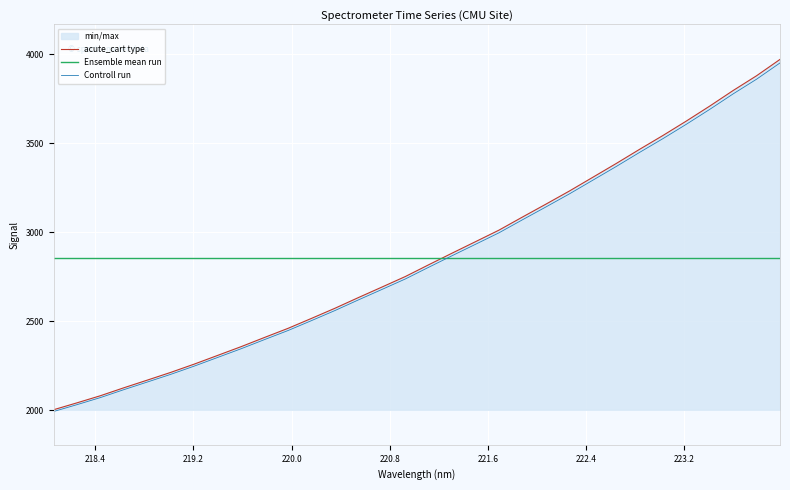

Which series has the widest spread of values?

acute_cart type